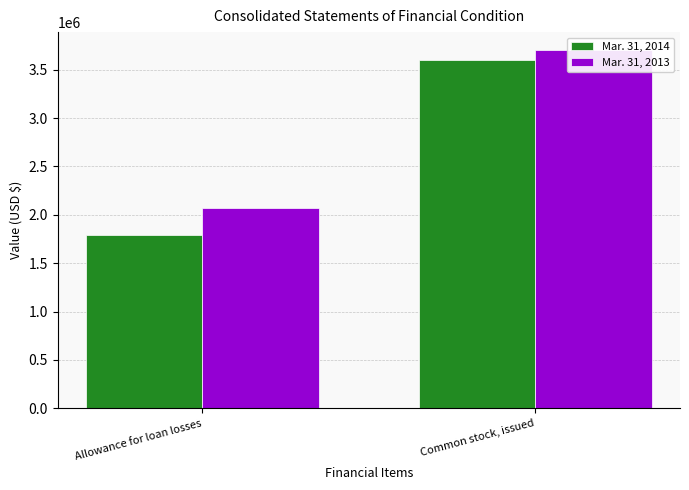

Does the chart contain stacked bars?

No